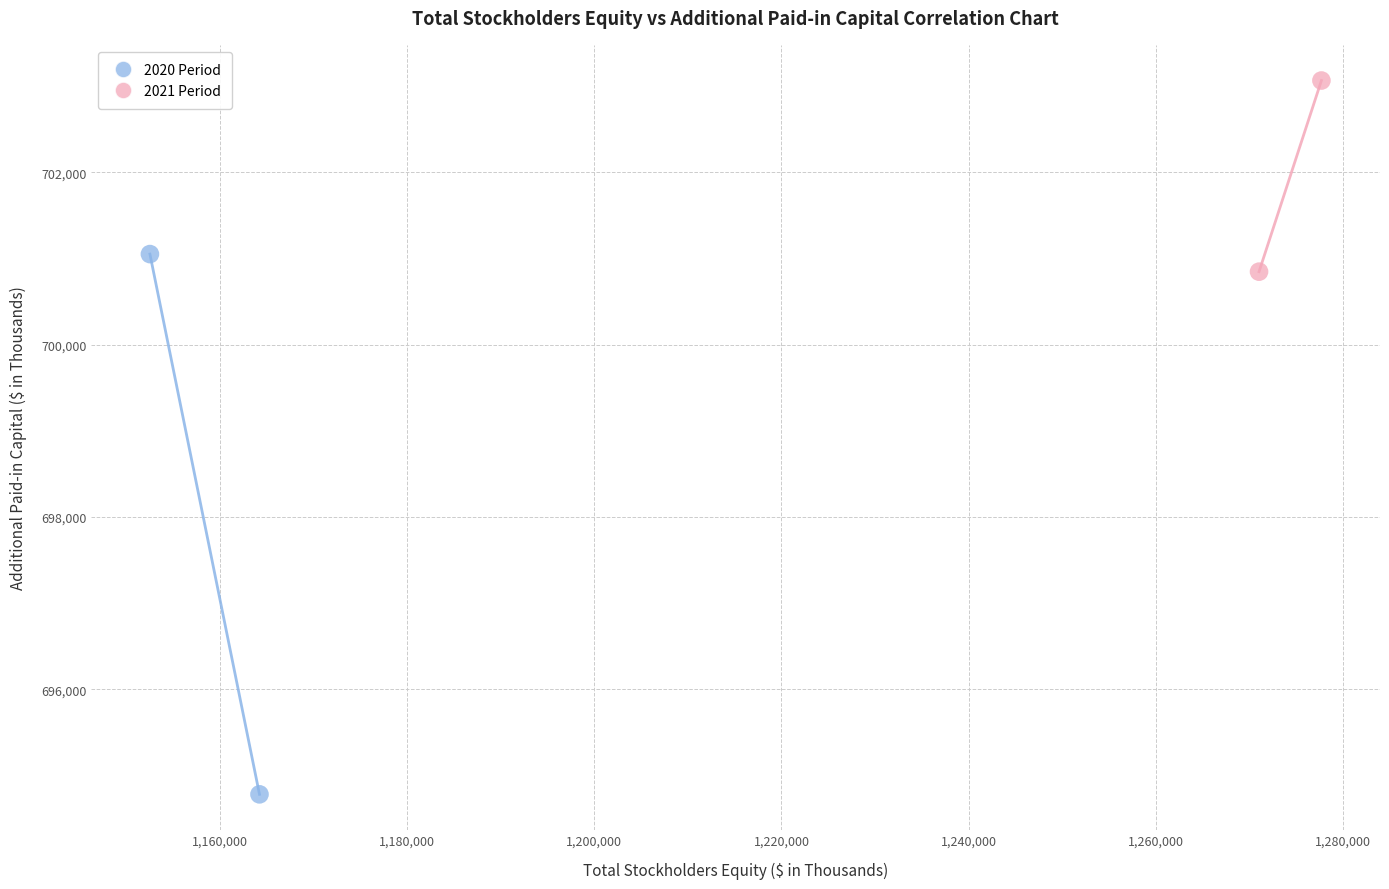

Which series reaches the maximum Y coordinate?

2021 Period